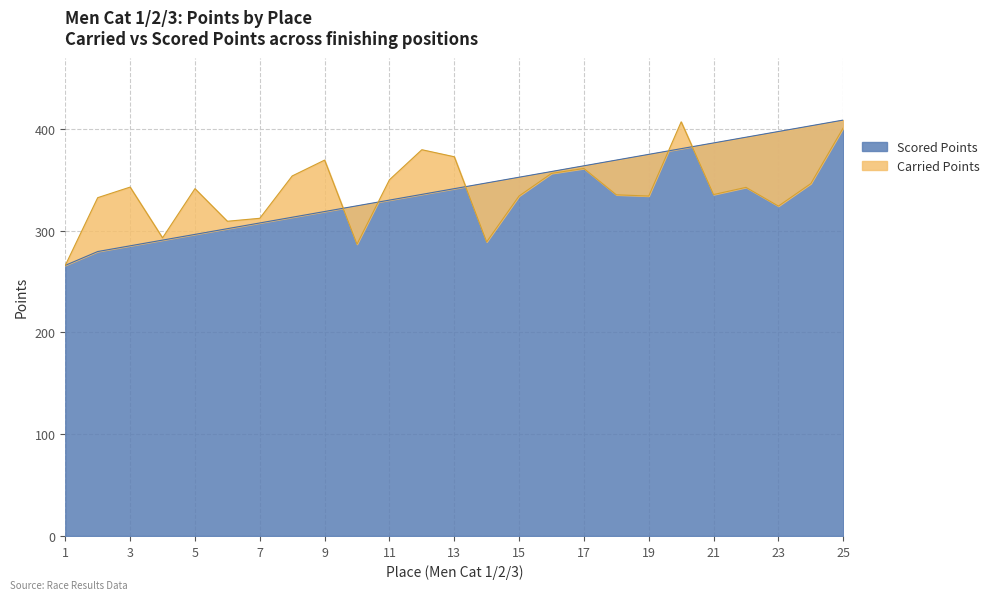

How many interior local peaks does the Carried Points series have?

7